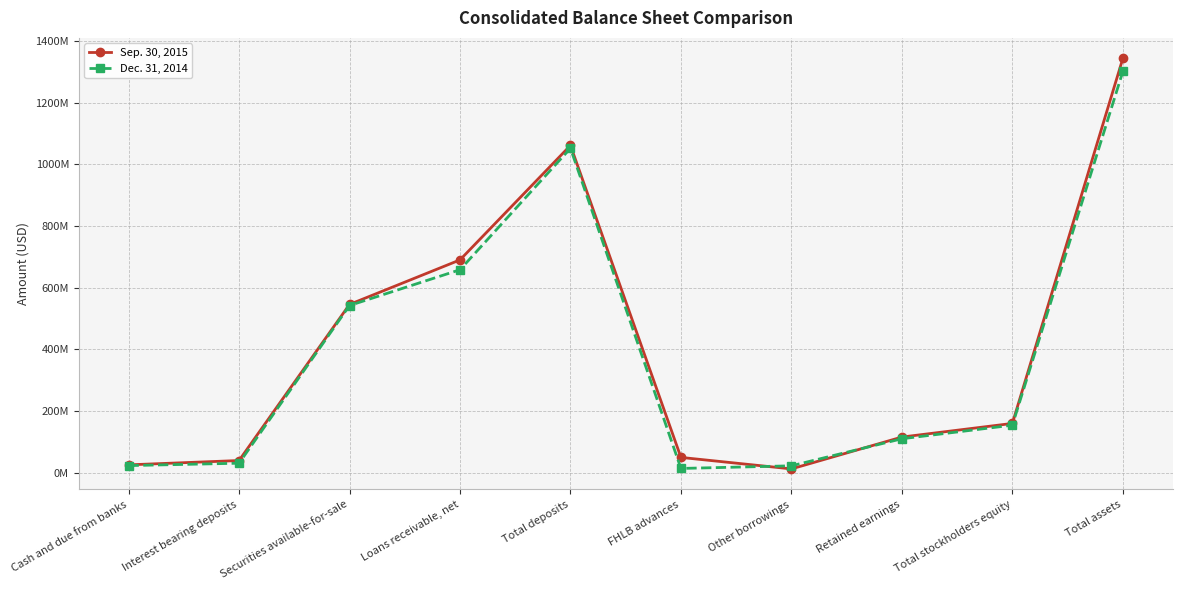

Which series has the largest total across all categories?

Sep. 30, 2015